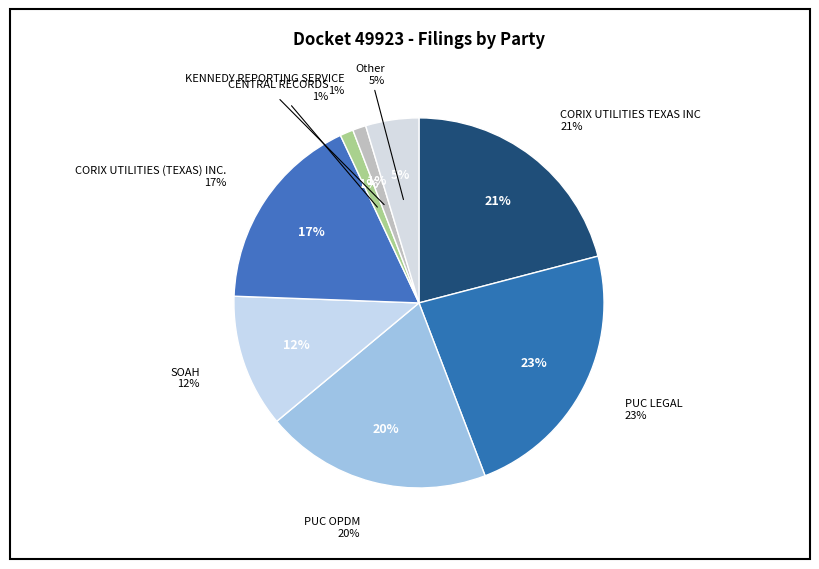

What percentage is NOT represented by PUC OPDM?

80.2%